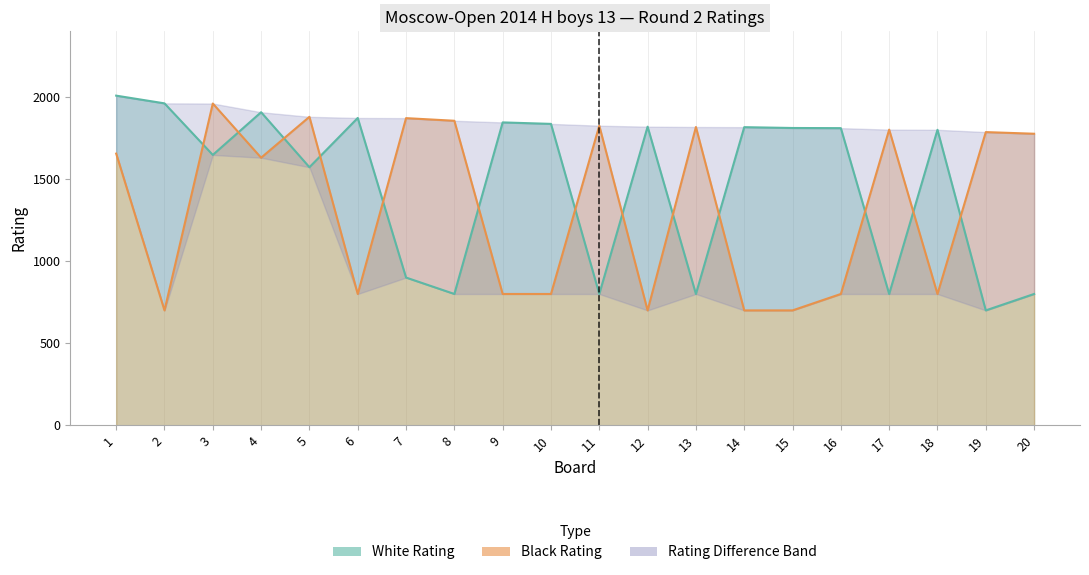

Reading left to right, what are all the values shown in this chart?

White Rating: 1=2008	2=1961	3=1647	4=1907	5=1572	6=1872	7=900	8=800	9=1845	10=1836	11=800	12=1819	13=800	14=1816	15=1811	16=1810	17=800	18=1800	19=700	20=800
Black Rating: 1=1655	2=700	3=1960	4=1630	5=1879	6=800	7=1871	8=1855	9=800	10=800	11=1825	12=700	13=1817	14=700	15=700	16=800	17=1801	18=800	19=1786	20=1776